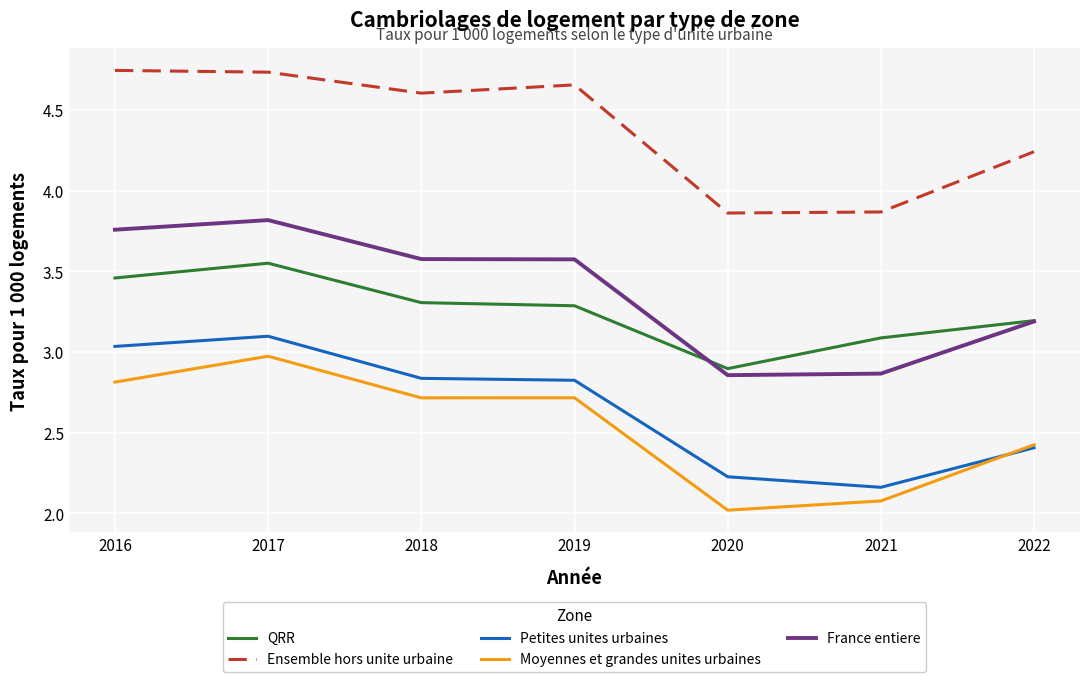

List the series in order of their peak value, highest first.

Ensemble hors unite urbaine, France entiere, QRR, Petites unites urbaines, Moyennes et grandes unites urbaines